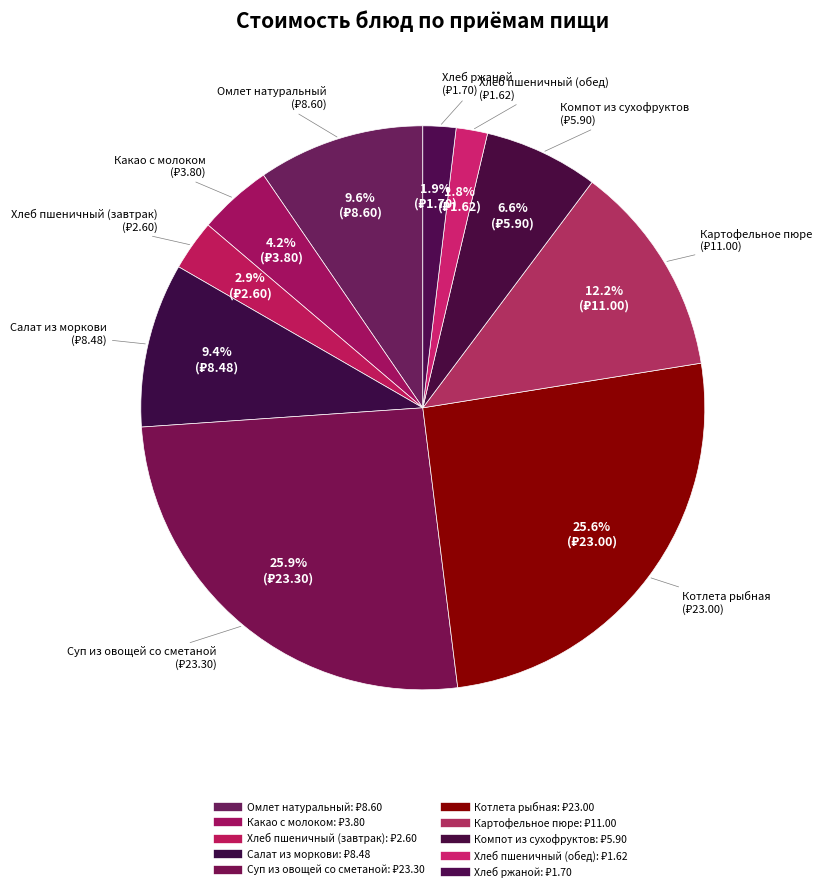

True or false: Хлеб пшеничный (обед) accounts for 2% of the total.

True